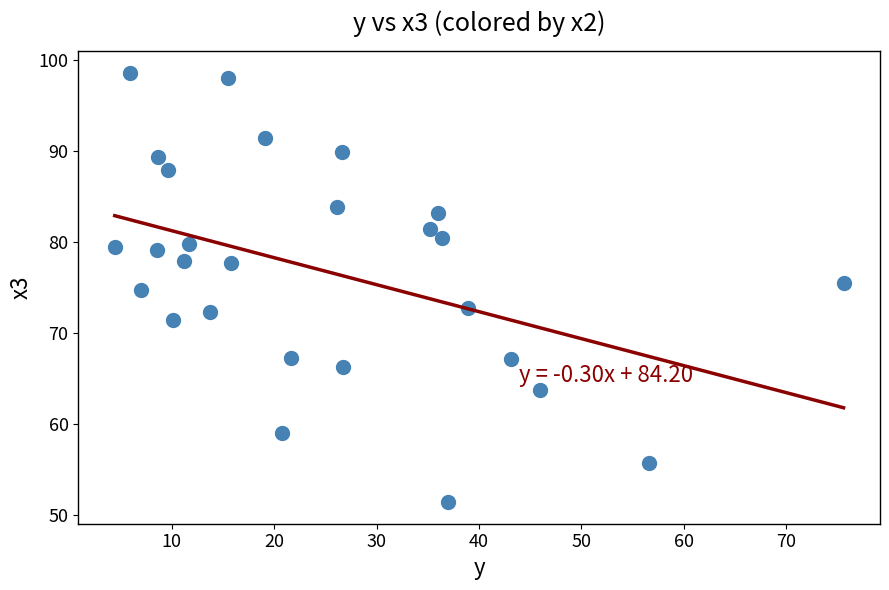

What is the range of Y values (max minus min)?

47.2